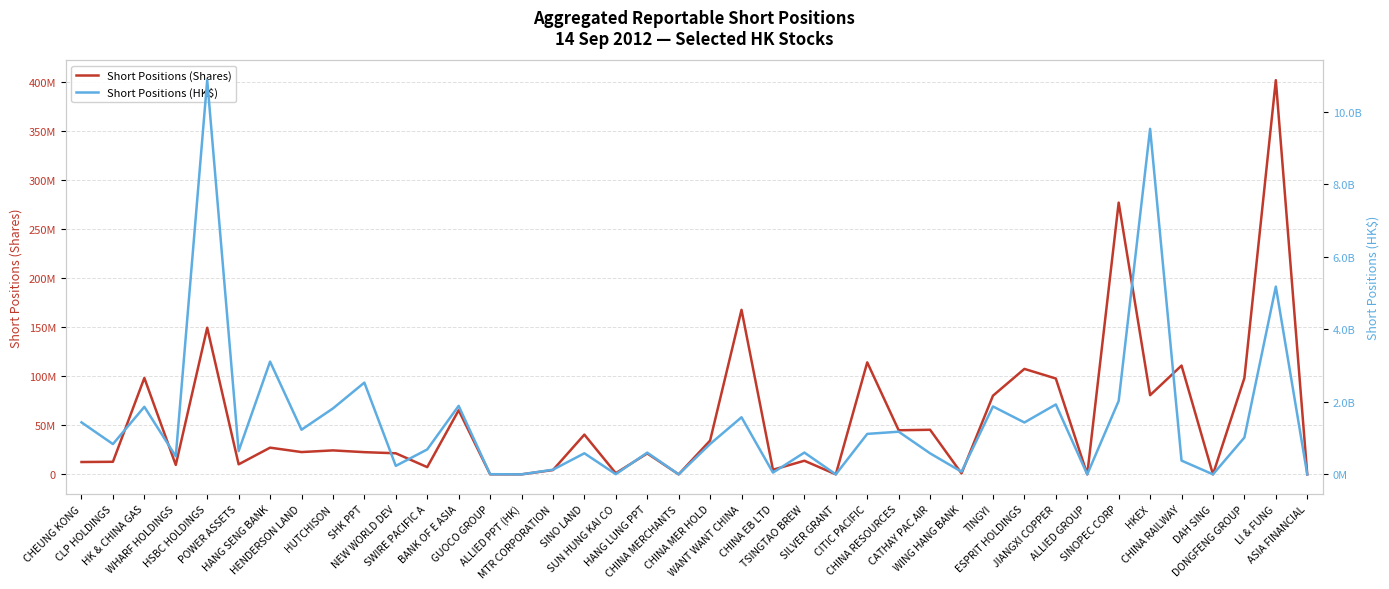

True or false: Short Positions (HK$) has more than 1 interior local peaks.

True